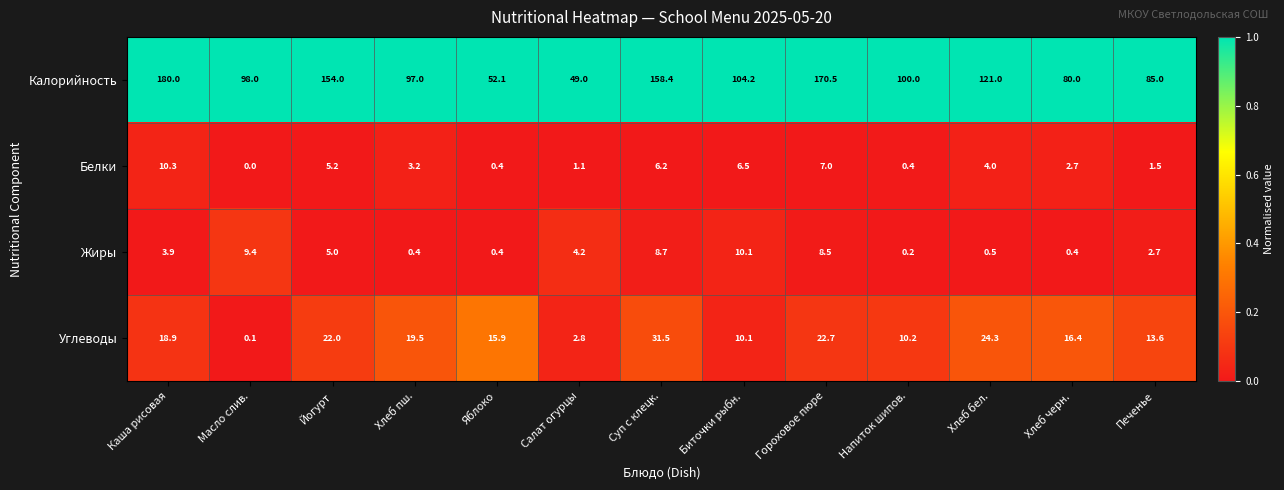

What is the sum of all Белки values?

48.5